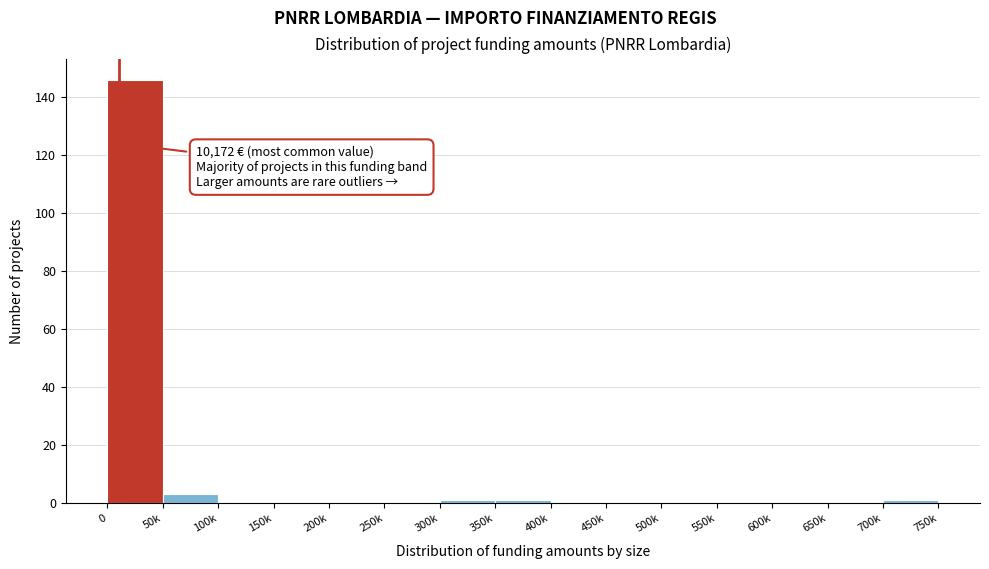

Reading right to left, transcribe all the data shown in this chart.

700k=1	650k=0	600k=0	550k=0	500k=0	450k=0	400k=0	350k=1	300k=1	250k=0	200k=0	150k=0	100k=0	50k=3	0=146